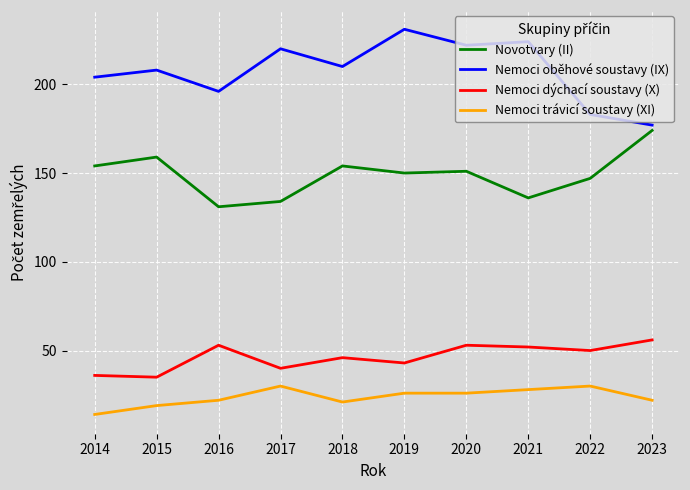

Reading left to right, extract all data points from this chart.

Novotvary (II): 2014=154	2015=159	2016=131	2017=134	2018=154	2019=150	2020=151	2021=136	2022=147	2023=174
Nemoci oběhové soustavy (IX): 2014=204	2015=208	2016=196	2017=220	2018=210	2019=231	2020=222	2021=224	2022=183	2023=177
Nemoci dýchací soustavy (X): 2014=36	2015=35	2016=53	2017=40	2018=46	2019=43	2020=53	2021=52	2022=50	2023=56
Nemoci trávicí soustavy (XI): 2014=14	2015=19	2016=22	2017=30	2018=21	2019=26	2020=26	2021=28	2022=30	2023=22